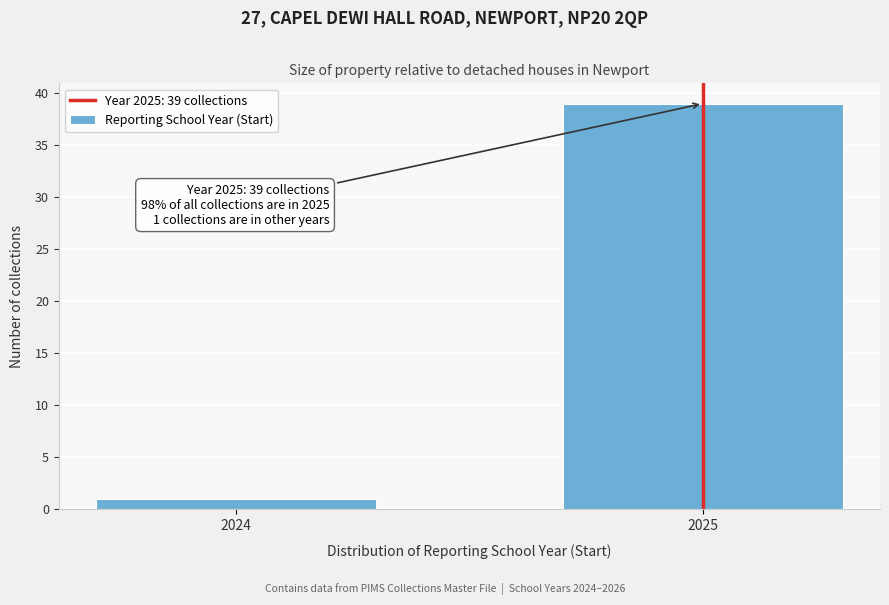

Reading right to left, extract all data points from this chart.

2025=39	2024=1